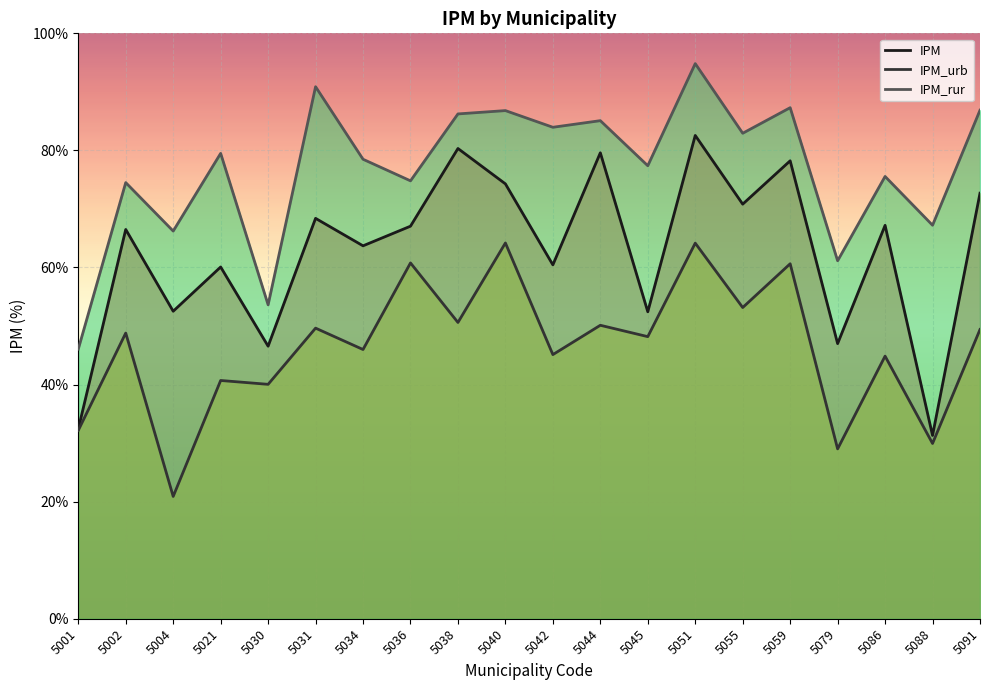

Between 5091 and 5002, which is larger?

5091